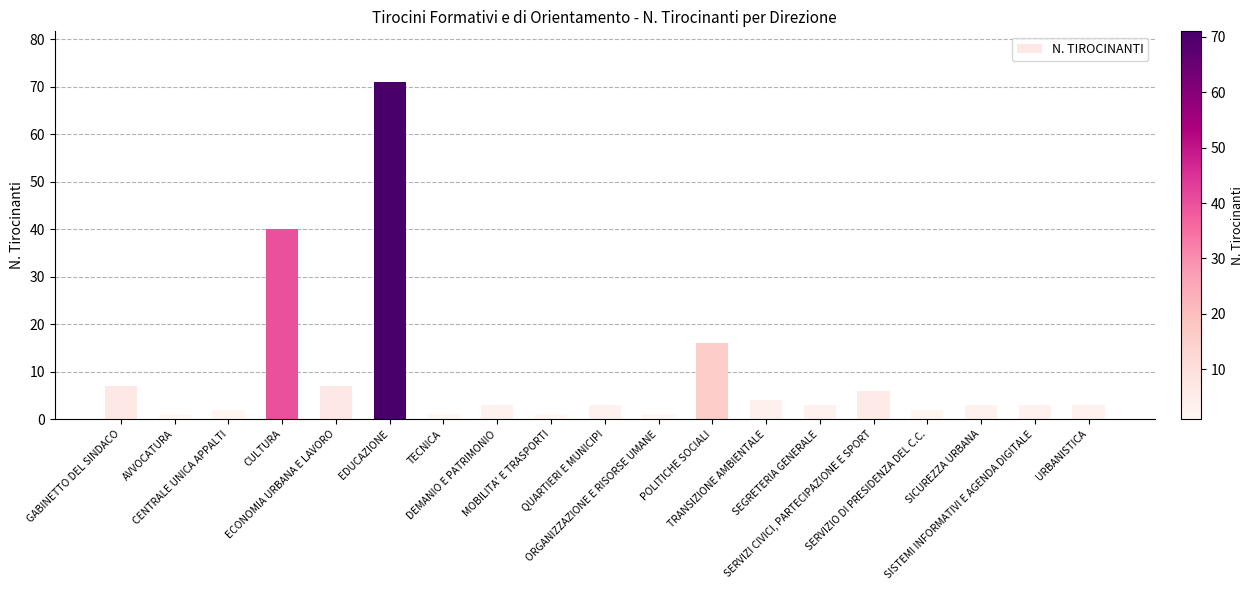

Which label corresponds to the largest value in the chart?

EDUCAZIONE